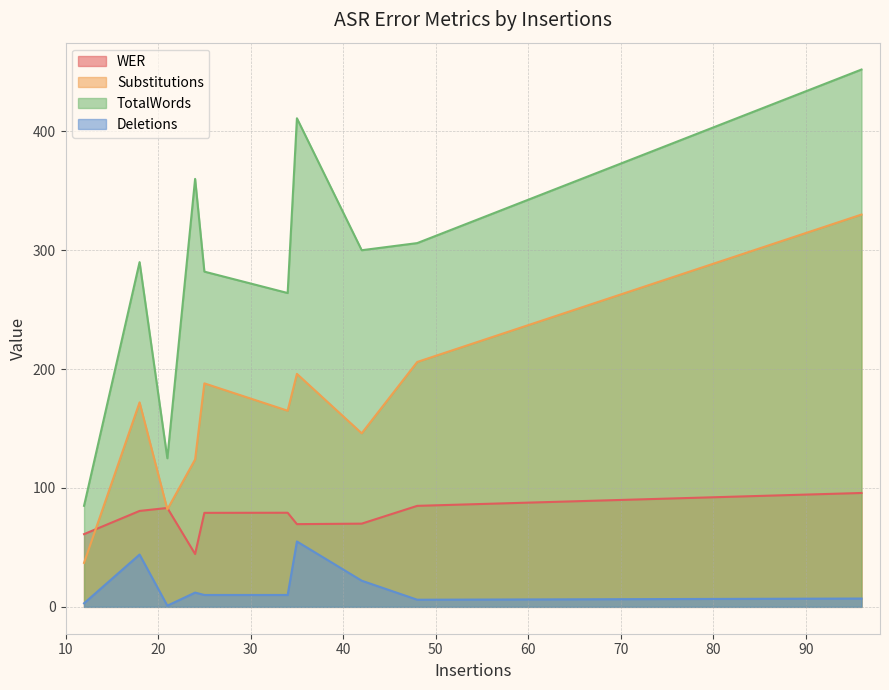

Reading left to right, list all the values displayed in this chart.

WER: 12=61.2	34=79.2	42=70.0	48=85.0	24=44.4	21=83.2	96=95.8	18=80.7	35=69.6	25=79.1
Substitutions: 12=37.0	34=165.0	42=146.0	48=206.0	24=124.0	21=82.0	96=330.0	18=172.0	35=196.0	25=188.0
TotalWords: 12=85.0	34=264.0	42=300.0	48=306.0	24=360.0	21=125.0	96=452.0	18=290.0	35=411.0	25=282.0
Deletions: 12=3.0	34=10.0	42=22.0	48=6.0	24=12.0	21=1.0	96=7.0	18=44.0	35=55.0	25=10.0